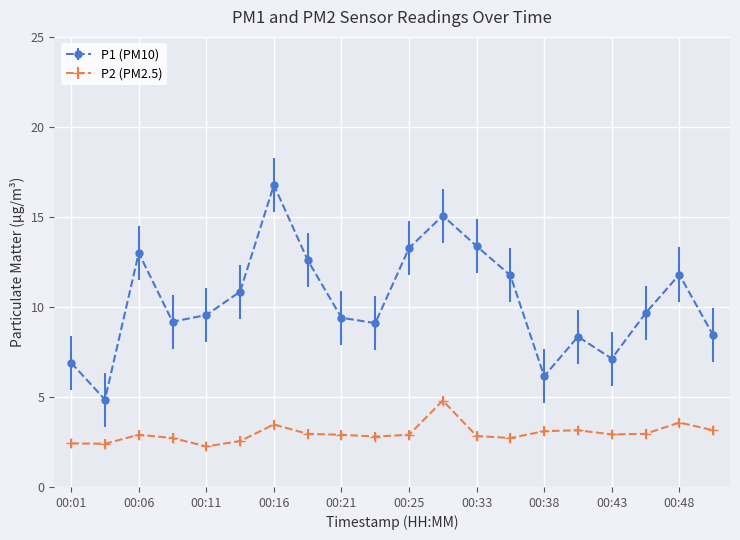

List the series in order of their peak value, lowest first.

P2 (PM2.5), P1 (PM10)